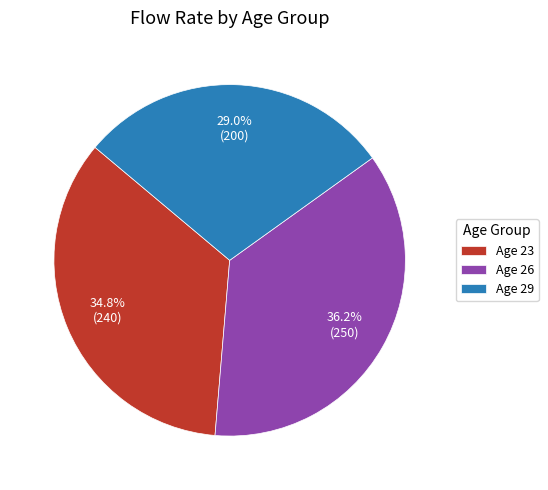

What percentage do Age 23 and Age 29 together represent?

63.8%